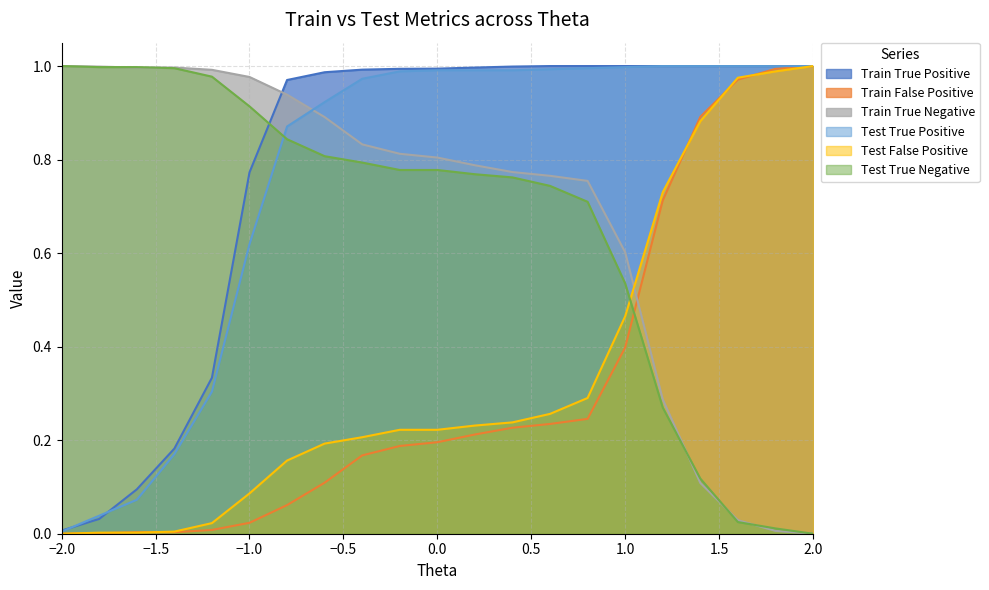

What is the total value across all series at 0.0?

4.0